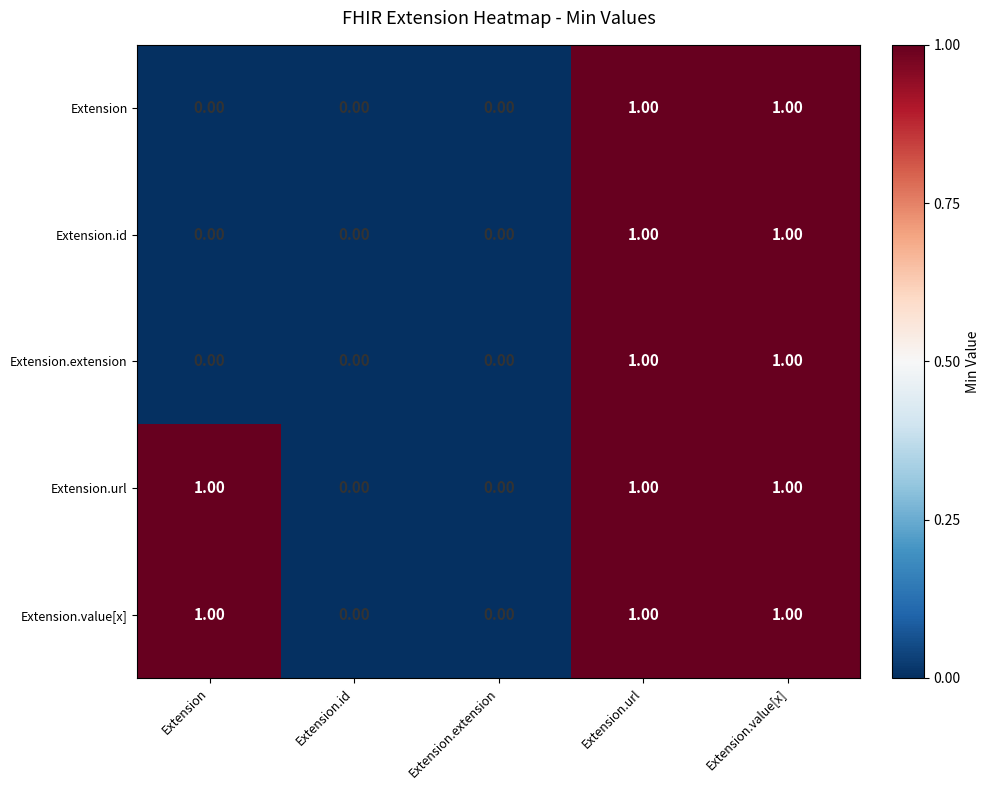

How many categories are shown in the chart?

5